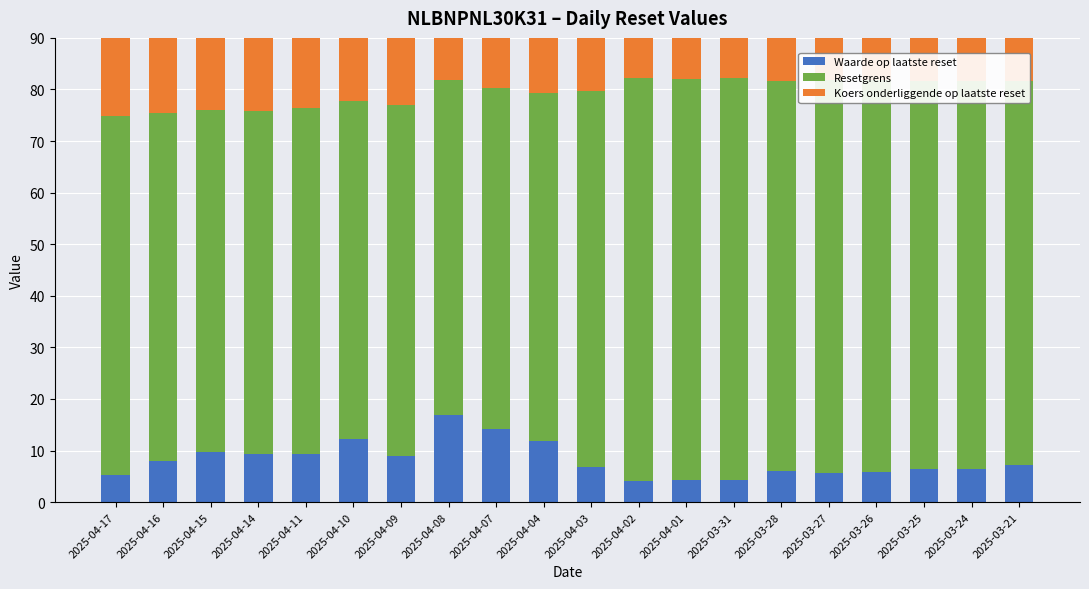

Which category has the highest value in the Waarde op laatste reset series?

2025-04-08